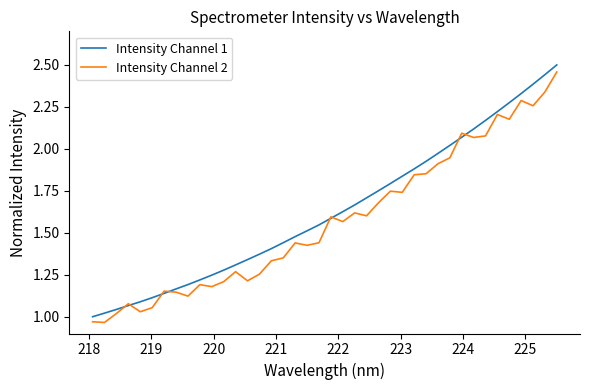

Rank the series by their average value, from lowest to highest.

Intensity Channel 2, Intensity Channel 1